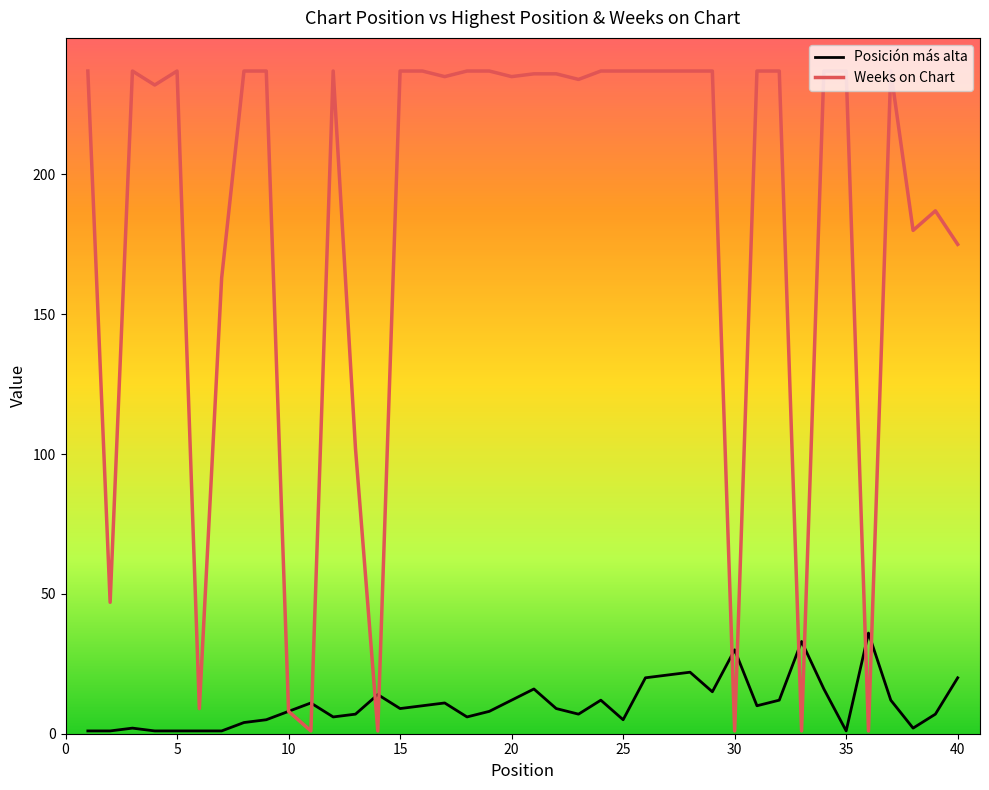

Does the chart have visible grid lines?

No